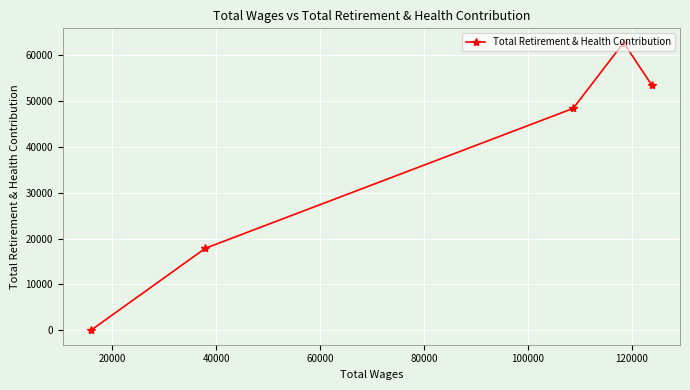

What is the difference between the second highest and minimum values?

53405